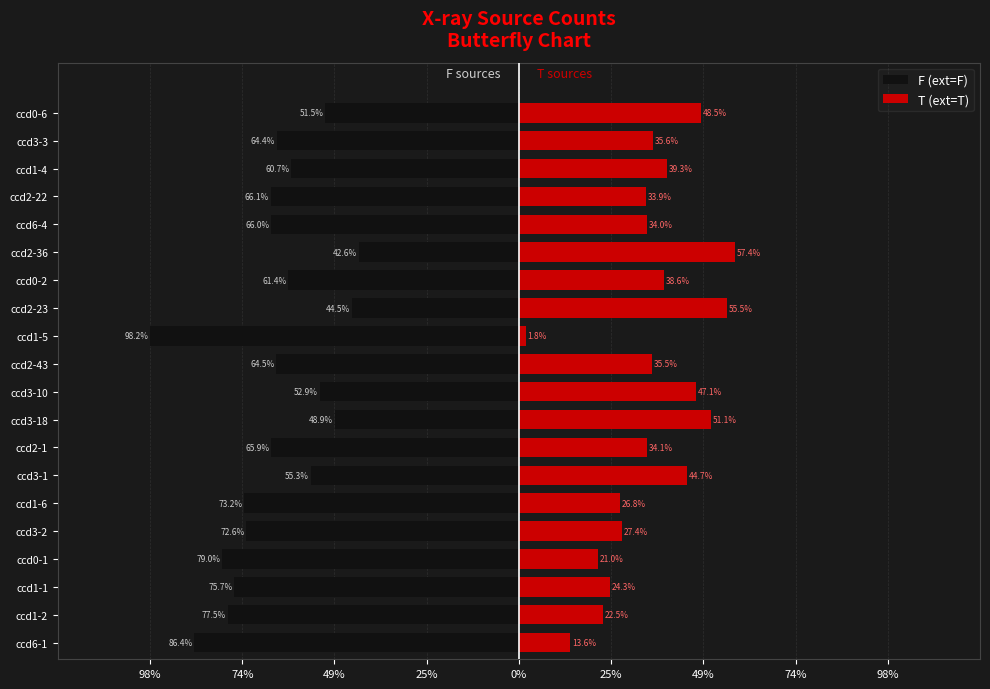

What is the sum of all F (ext=F) values?

-1307.4